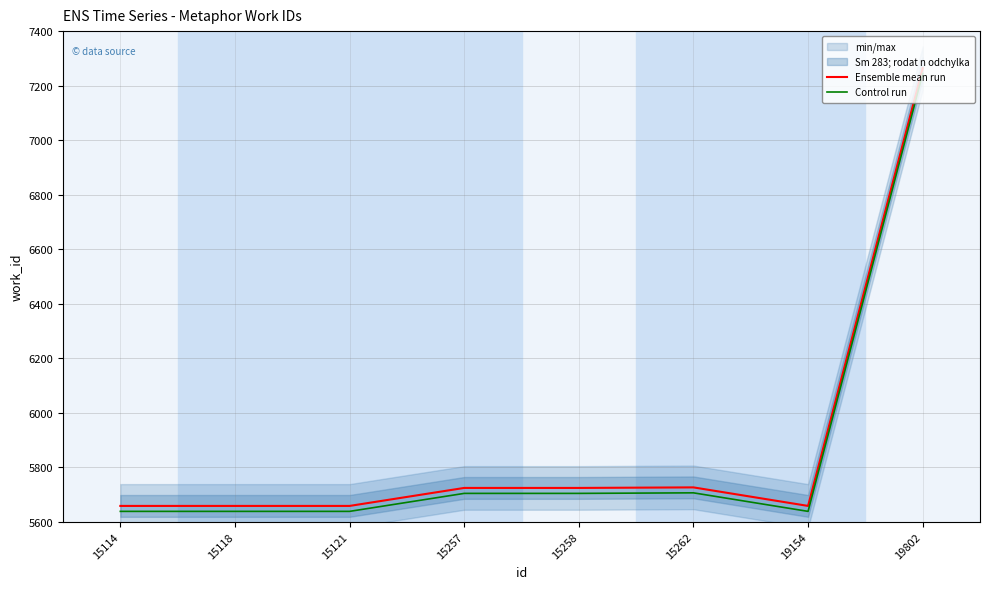

At which category is the sum across all series the highest?

19802